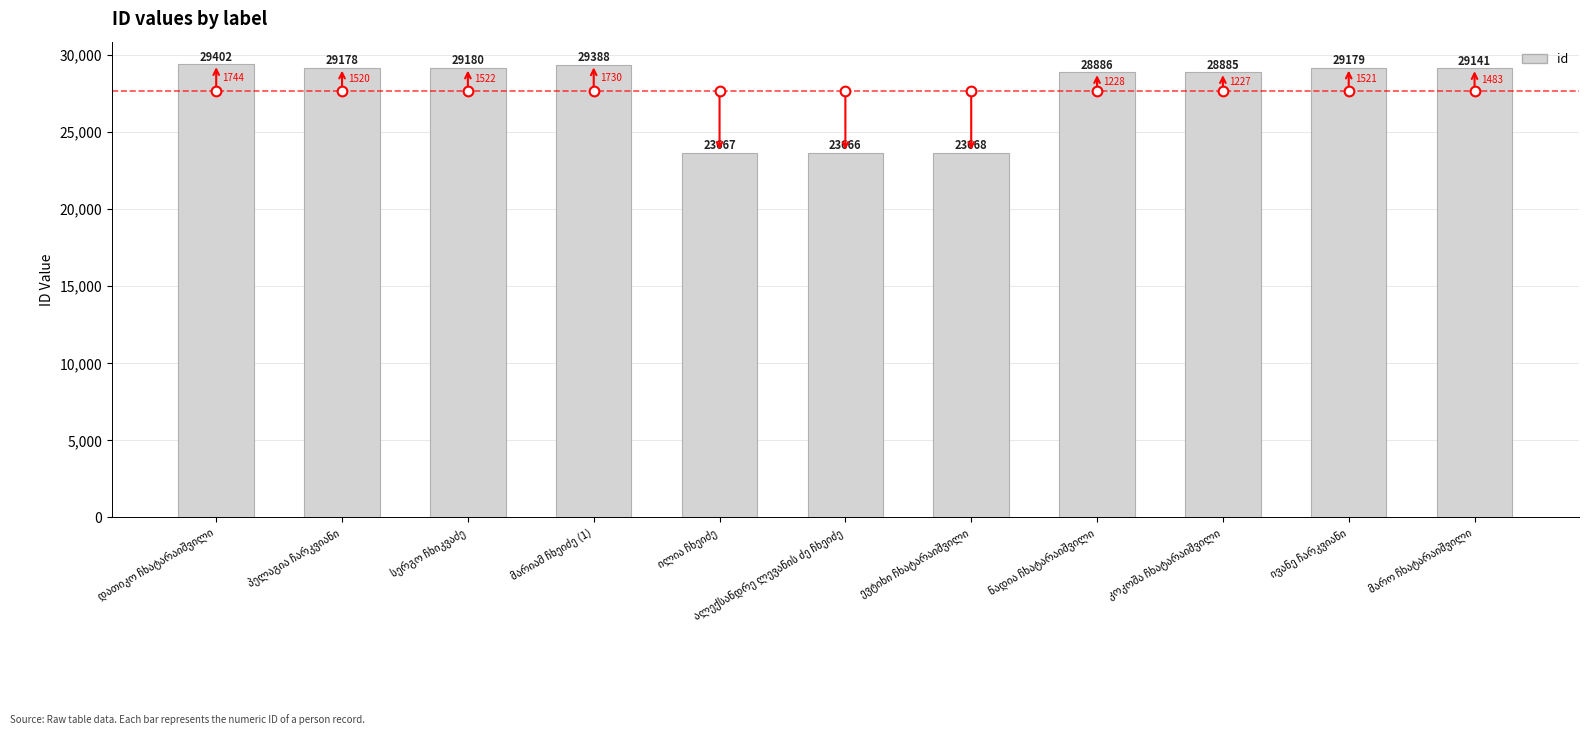

Reading left to right, extract all data points from this chart.

29402	29178	29180	29388	23667	23666	23668	28886	28885	29179	29141